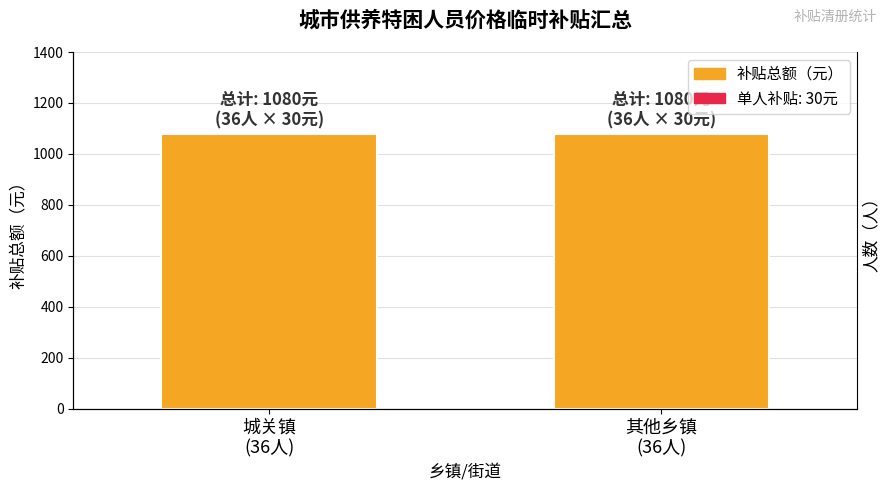

Rank the series by their maximum value, from highest to lowest.

补贴总额（元）, 人数